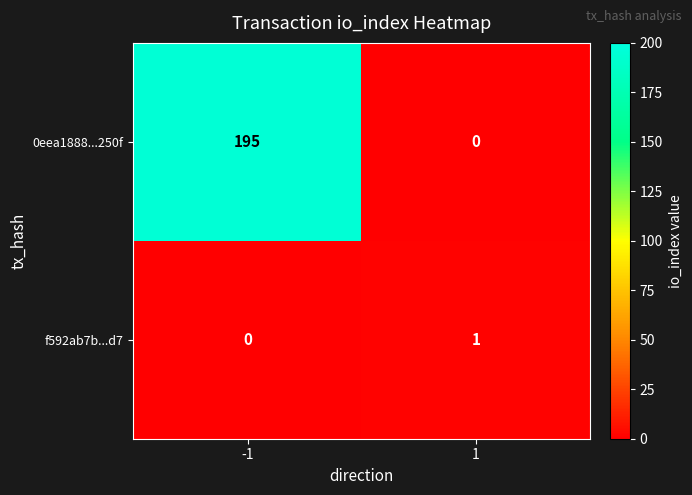

Which series has the largest total across all categories?

0eea1888...250f